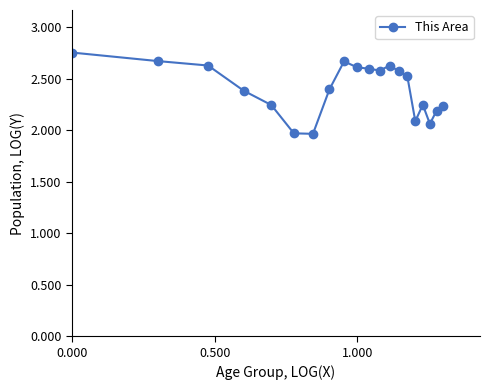

How many data points are above 2?

18